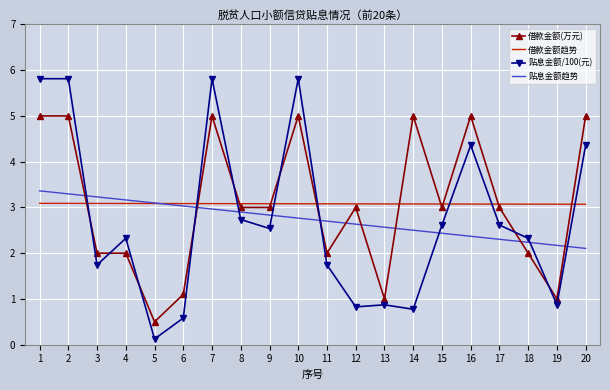

Rank the series at 14 from highest to lowest value.

借款金额(万元), 借款金额趋势, 贴息金额趋势, 贴息金额/100(元)